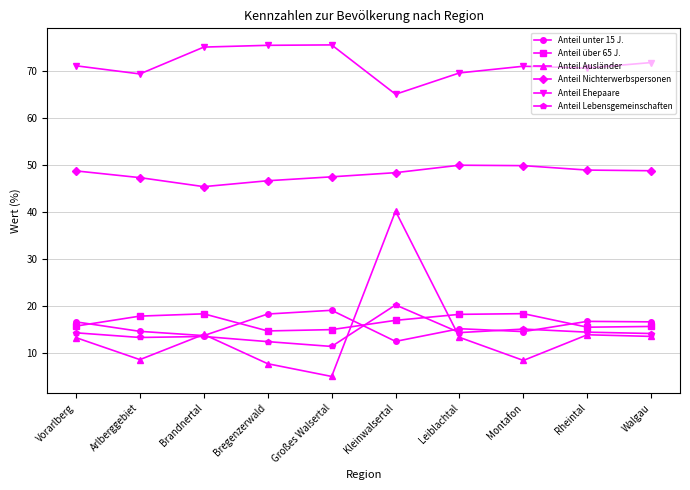

How many lines are shown in the chart?

6